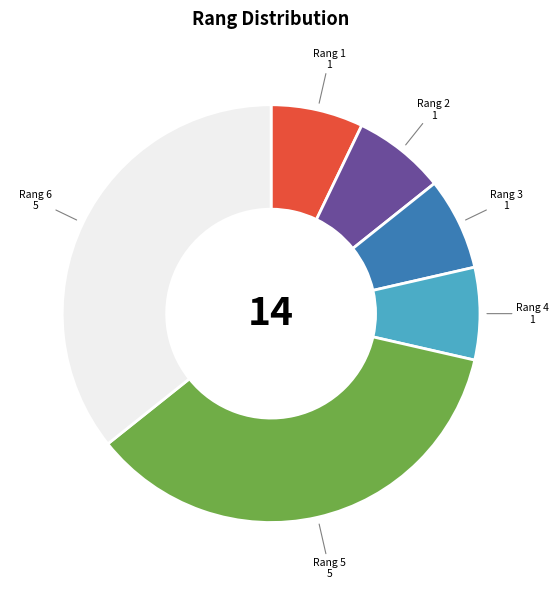

Is there a majority slice in this chart?

No